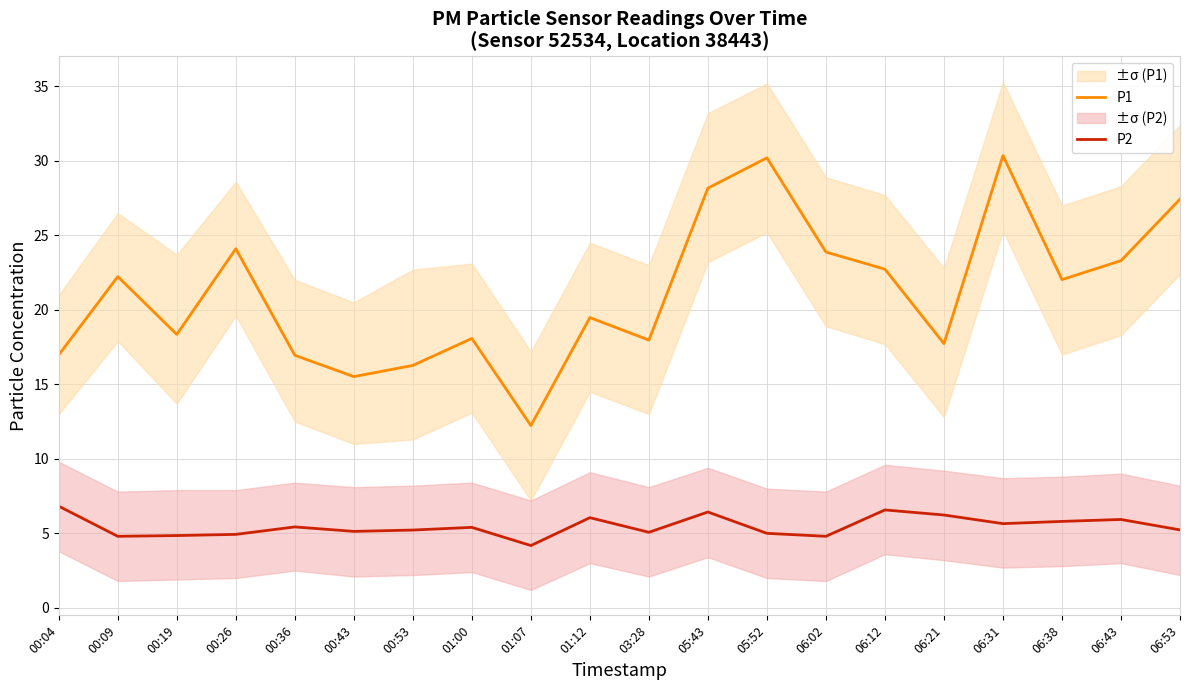

Is the value of P1 at 06:31 greater than the value of P2 at 01:12?

Yes